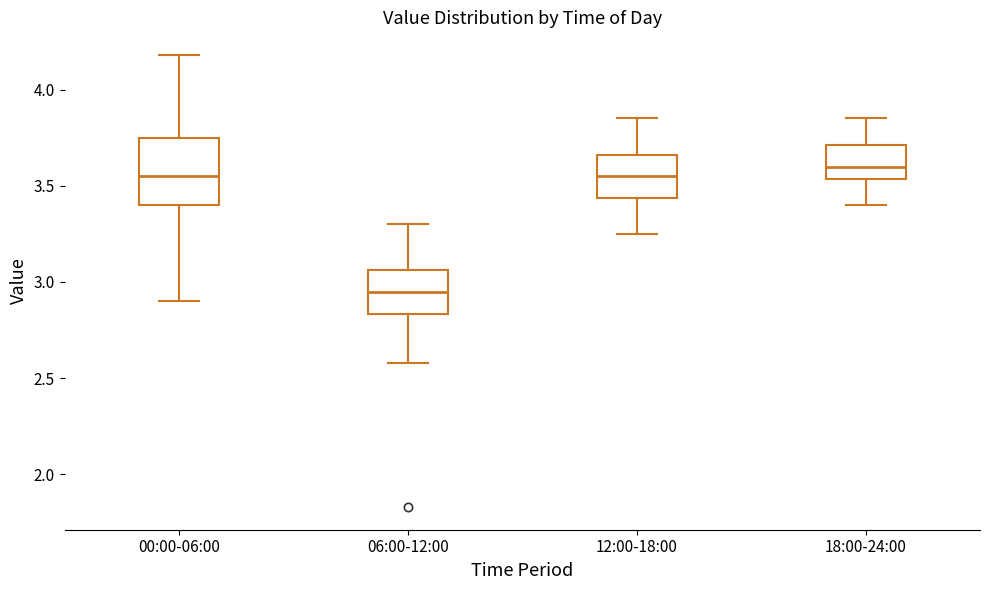

Where is the lower edge of the box for 18:00-24:00 on the y-axis? The values are not printed on the chart, so give them approximately, as read against the axis.

3.55